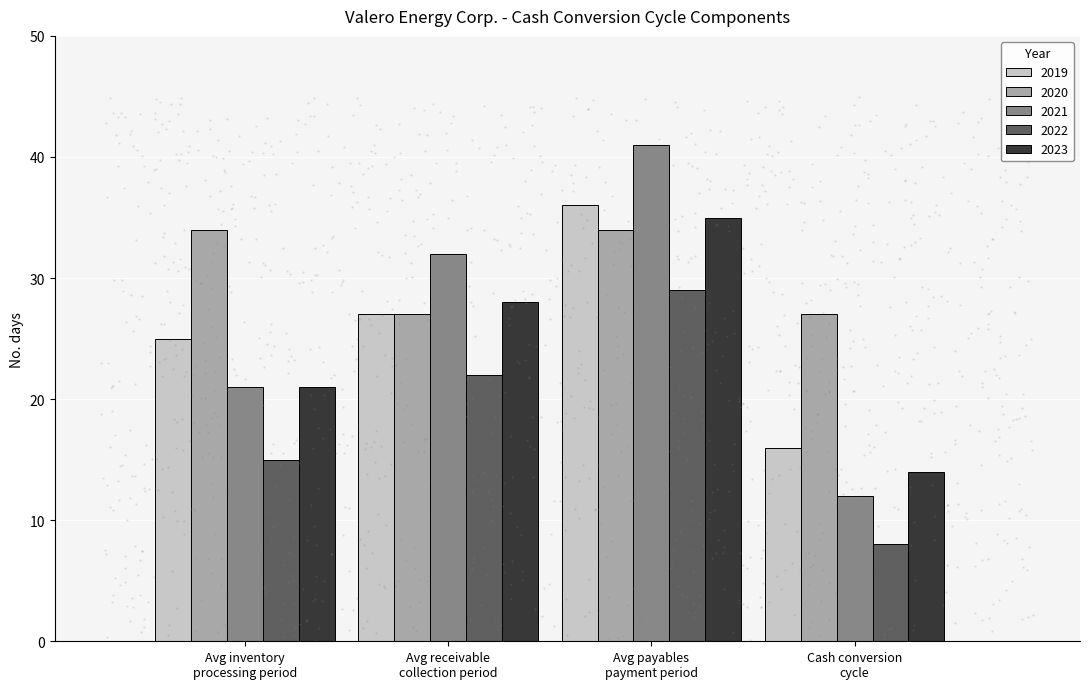

What is the sum of the 2022 values at Cash conversion
cycle and Avg inventory
processing period?

23